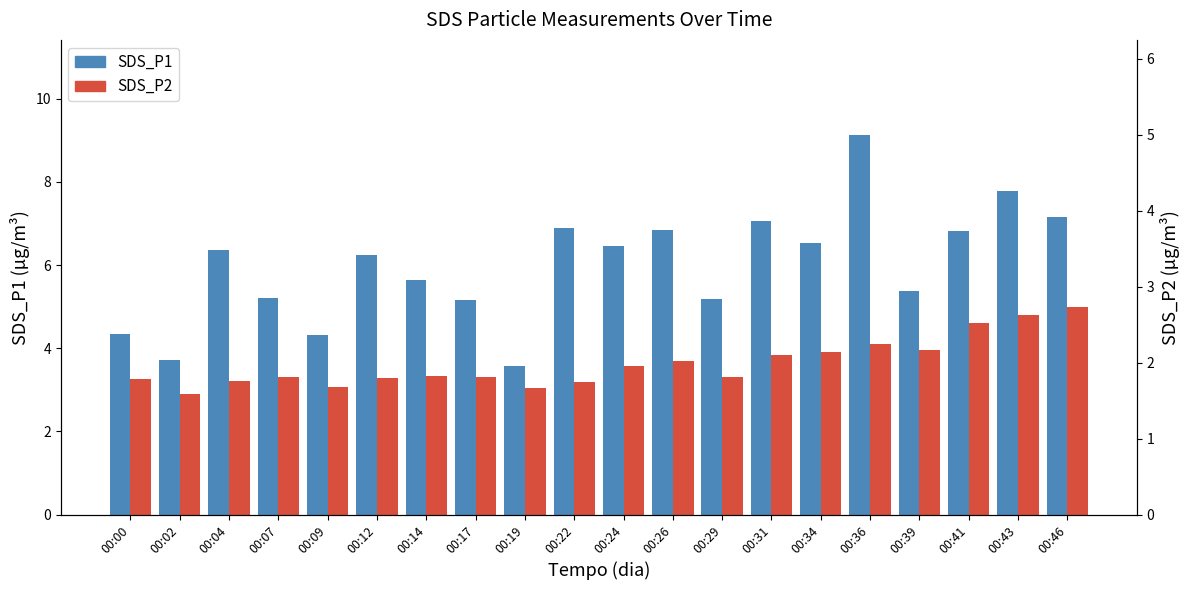

Rank the series by their maximum value, from highest to lowest.

SDS_P1, SDS_P2